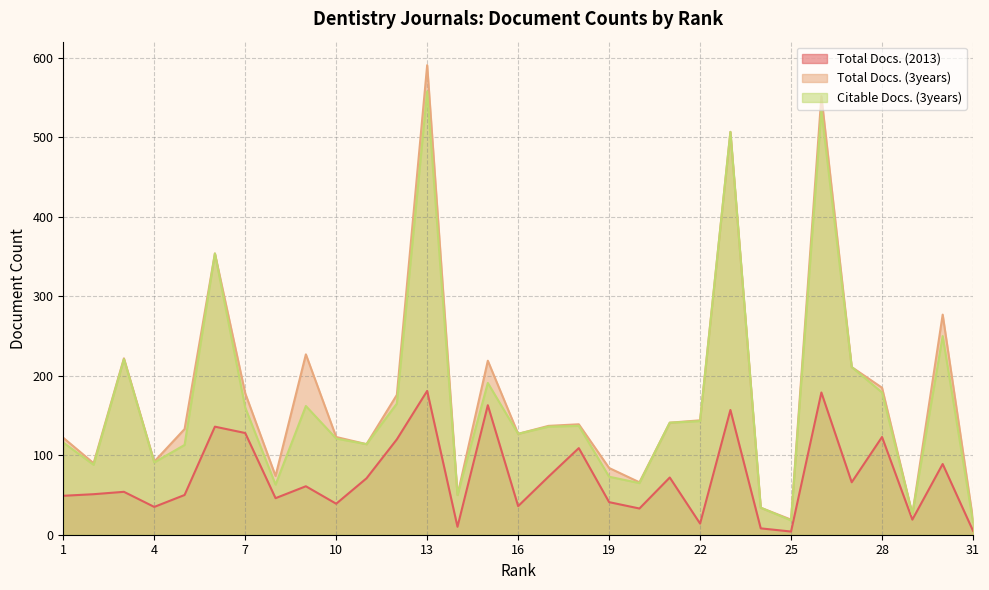

Rank the series by their maximum value, from highest to lowest.

Total Docs. (3years), Citable Docs. (3years), Total Docs. (2013)